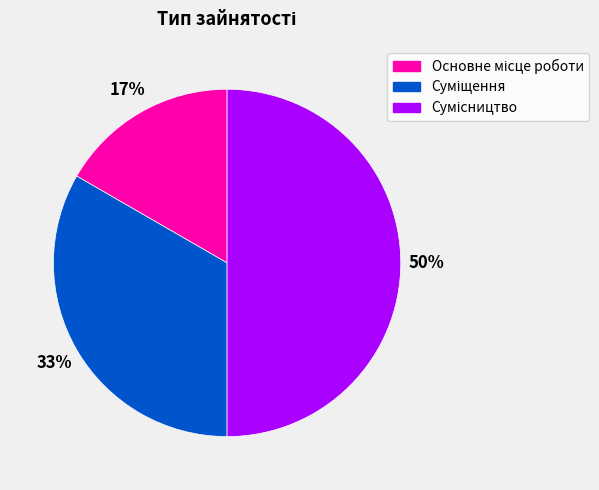

To the nearest percent, what is the difference between the largest and smallest slice percentages?

33%